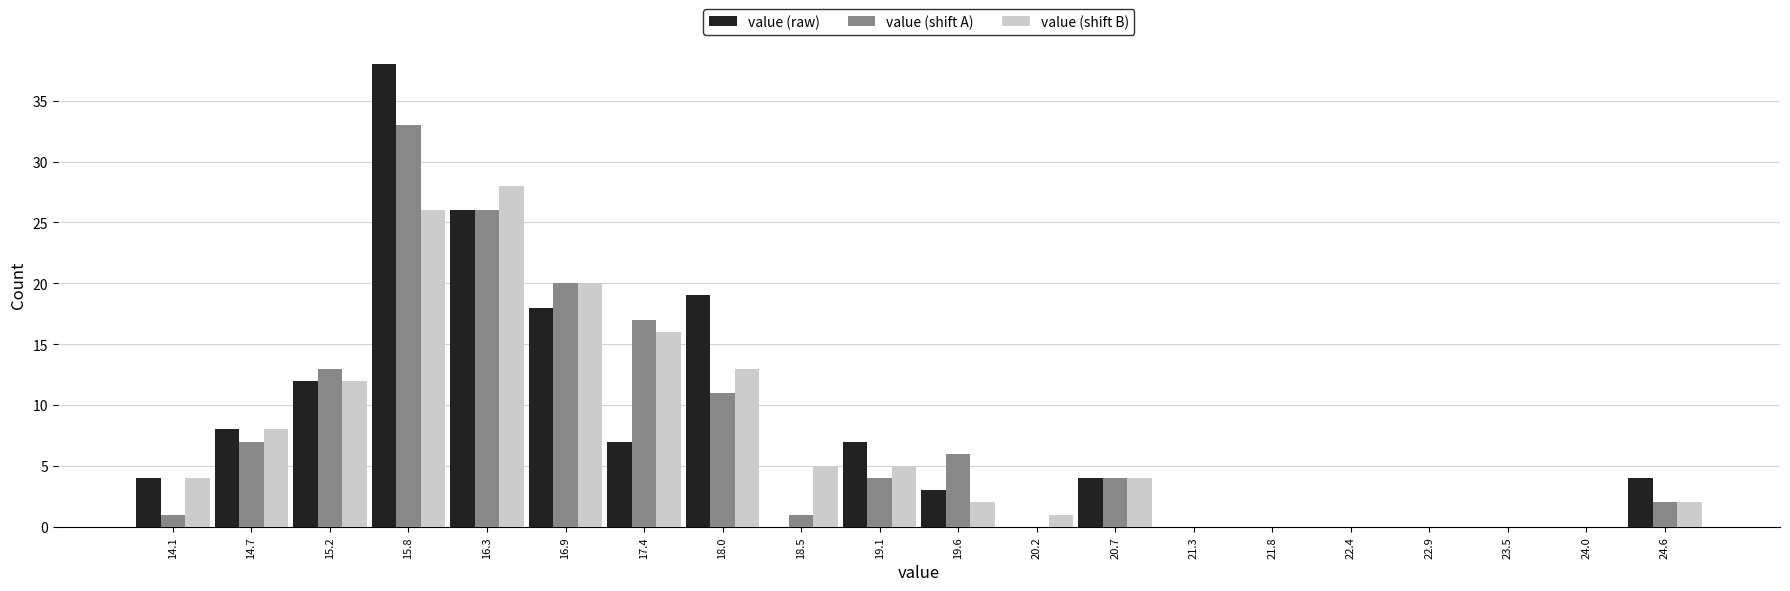

In the value (raw) series, which range on the x-axis has the tallest bar?

15.5 to 16.1